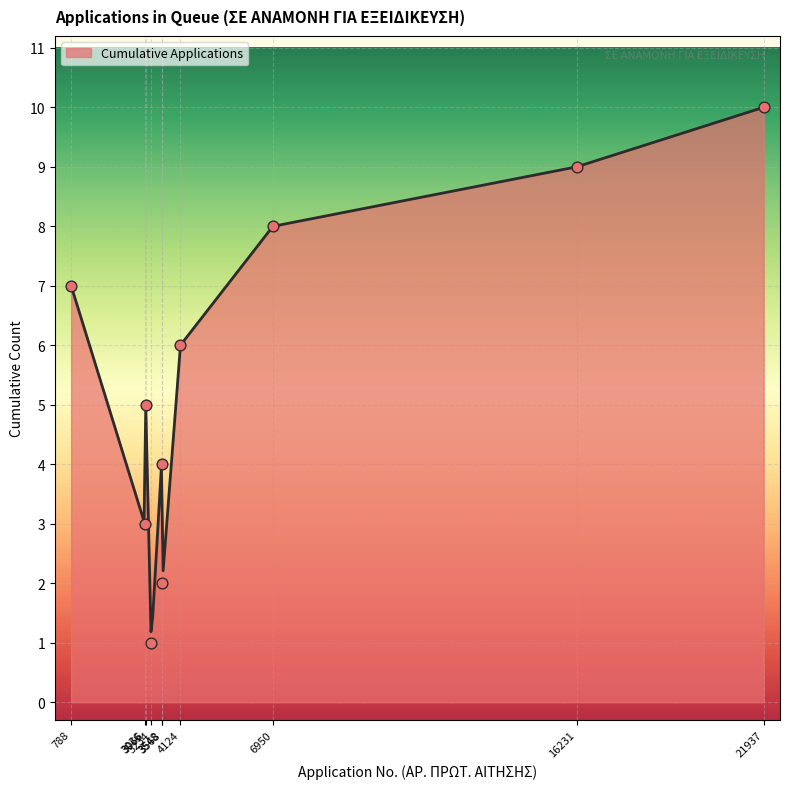

What is the change in value from 3036 to 4124?

+3